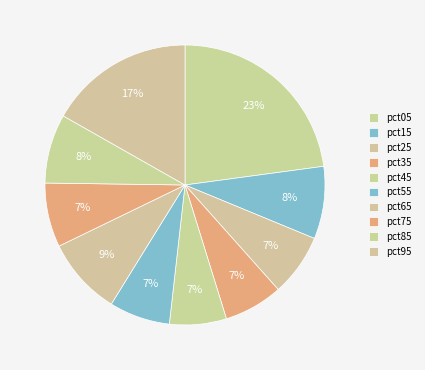

Is it true that pct85 is 8% of the pie?

True